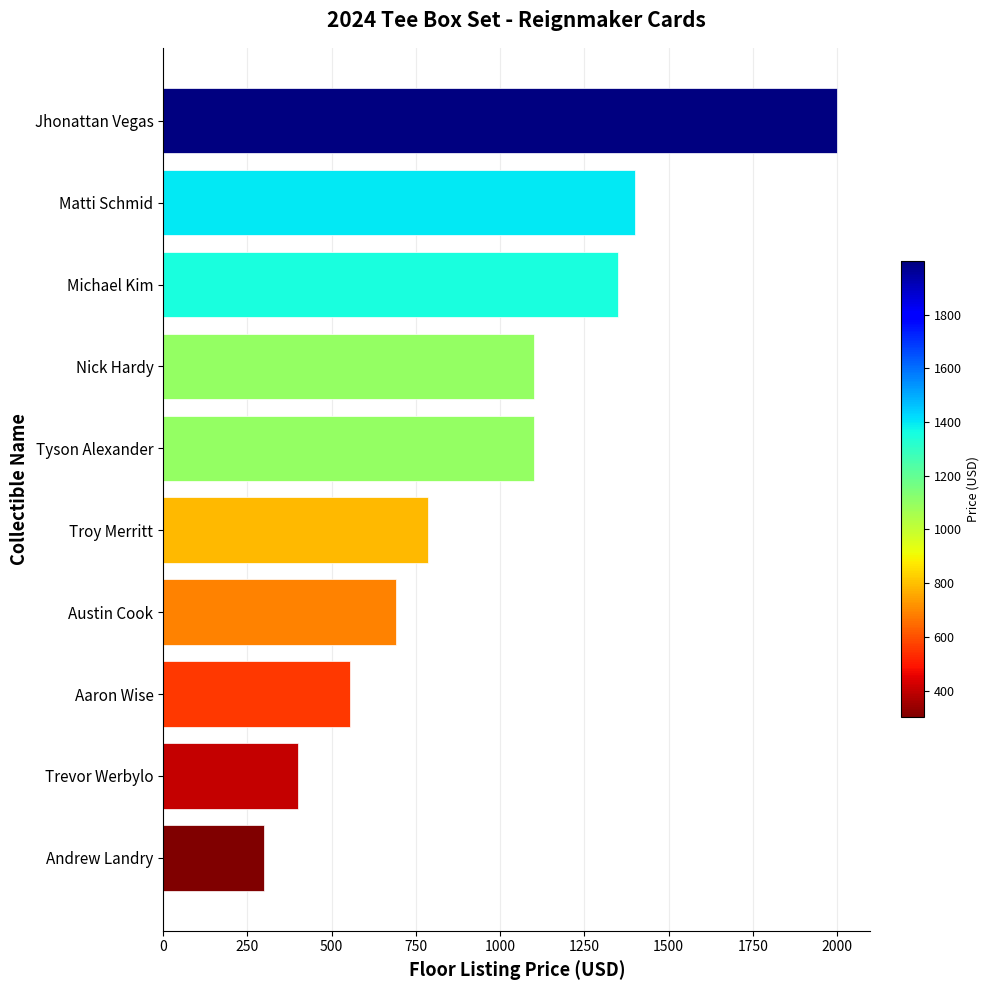

Is it true that the value at Andrew Landry is 300.0?

True